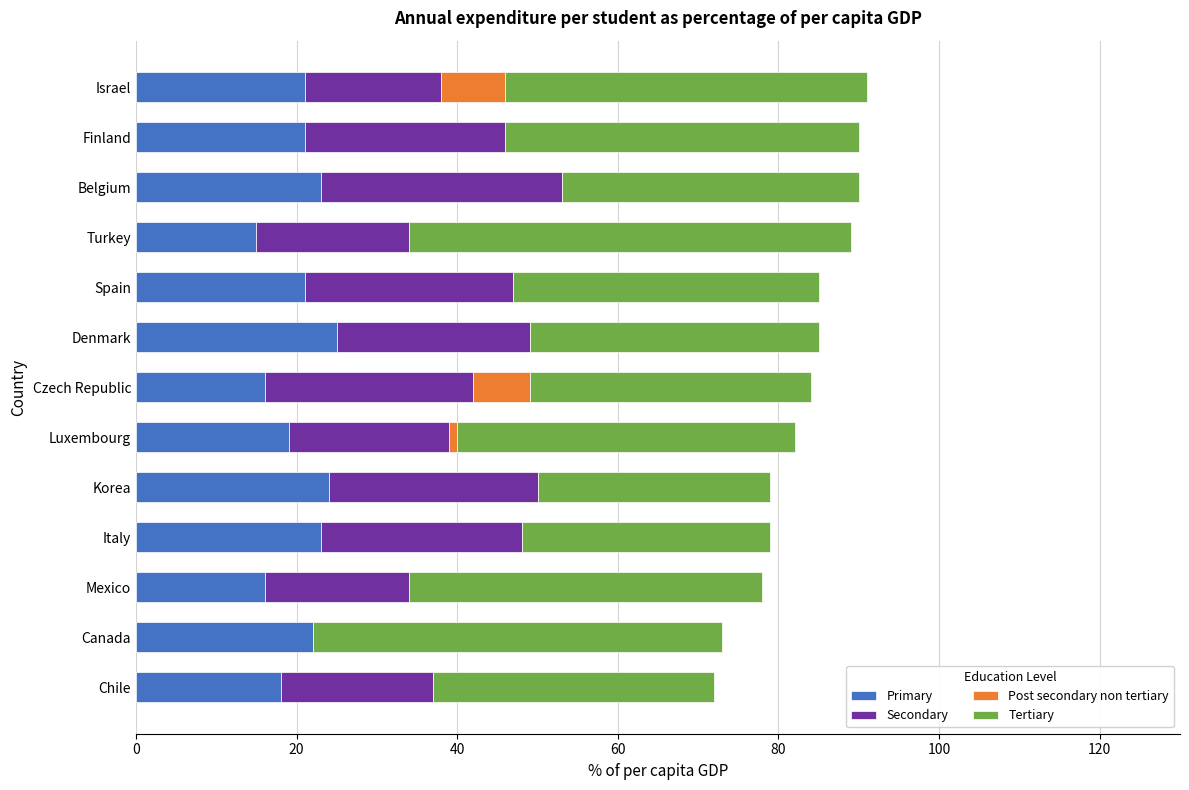

What is the sum of the Primary values at Mexico and Finland?

37